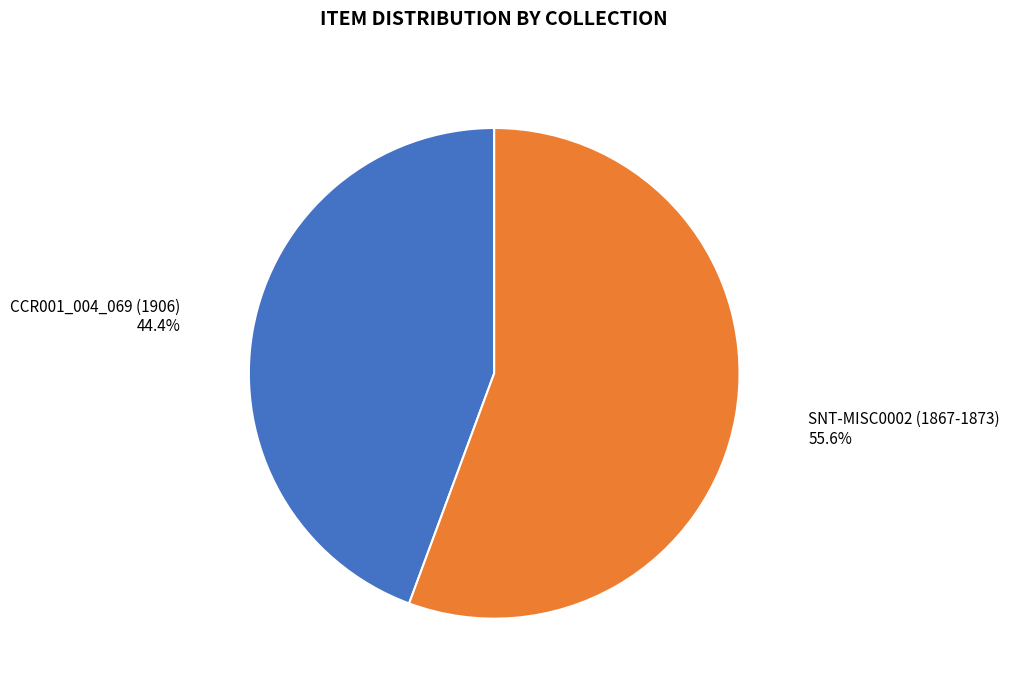

Combined, do SNT-MISC0002 (1867-1873) and CCR001_004_069 (1906) account for over 50%?

Yes